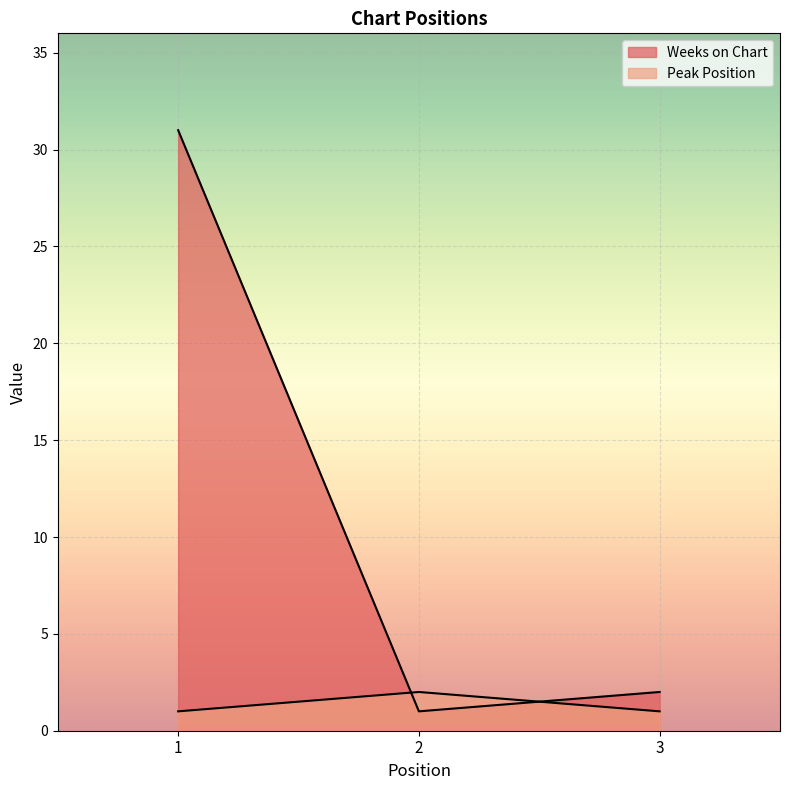

How many categories are shown in the chart?

3